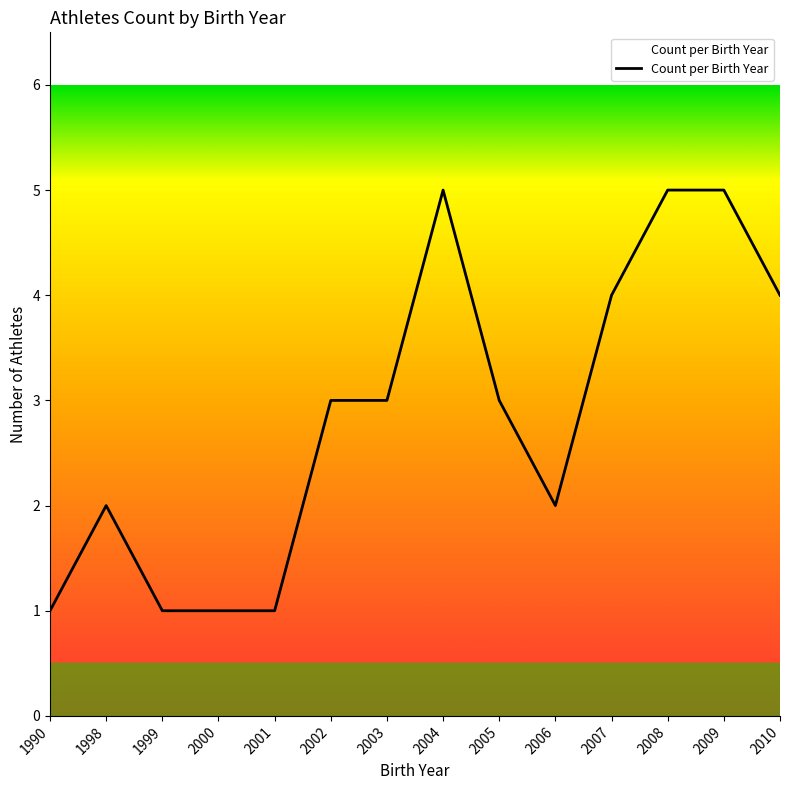

Reading left to right, transcribe all the data shown in this chart.

1	2	1	1	1	3	3	5	3	2	4	5	5	4